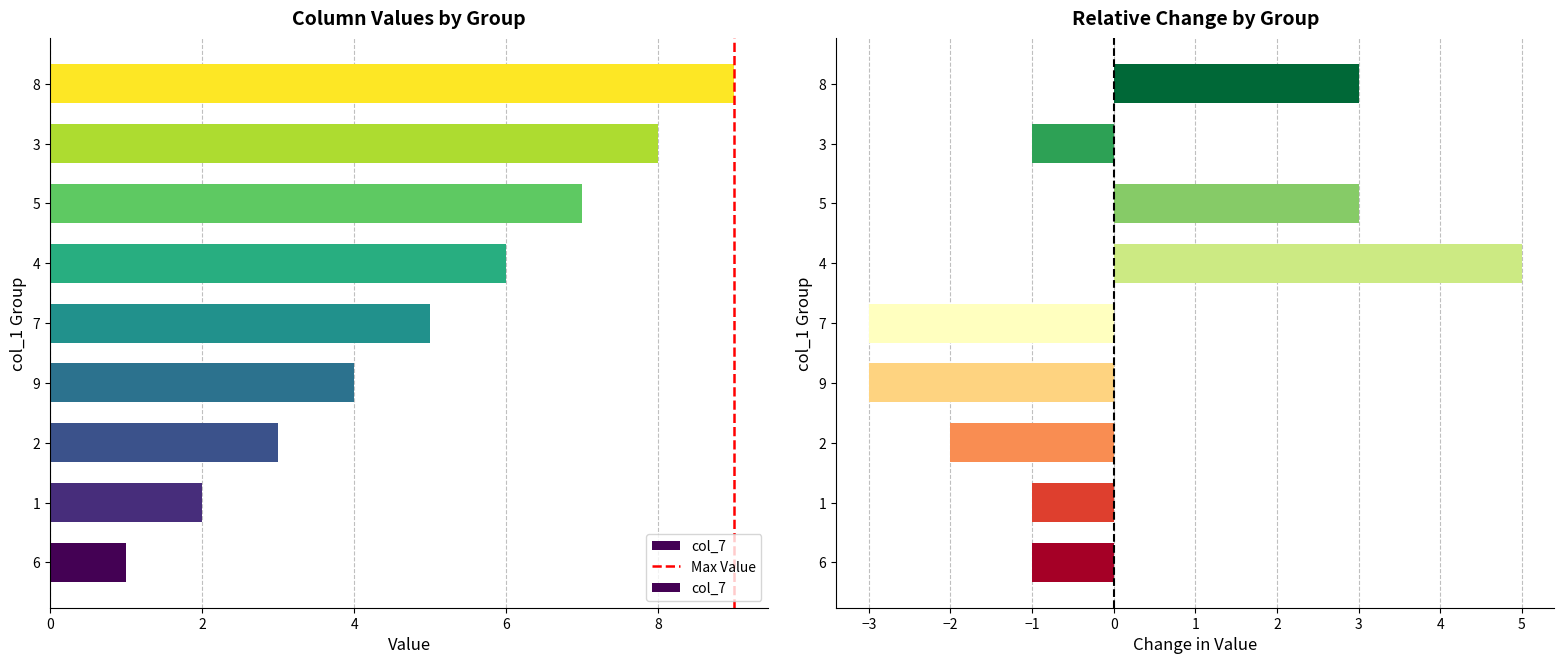

Are the bars horizontal?

Yes